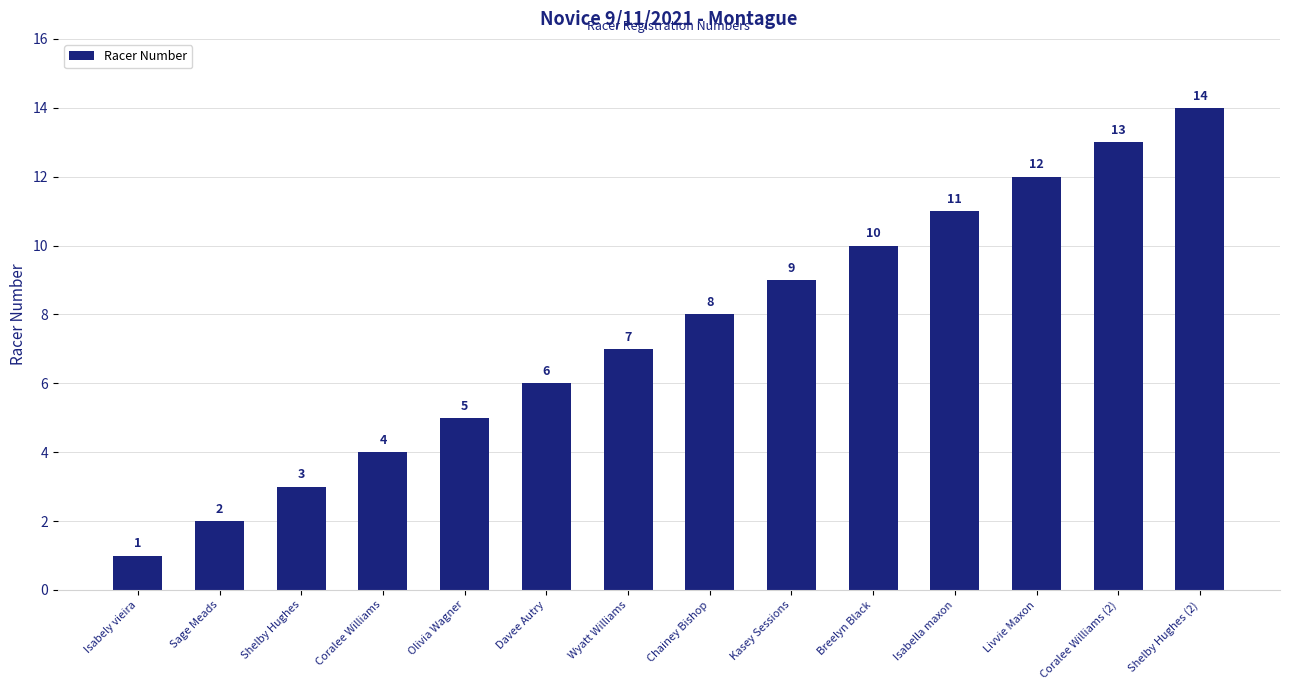

What position from the right is Isabella maxon?

4